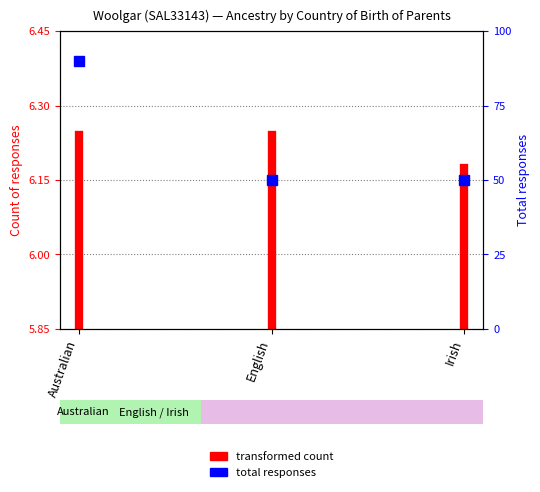

Is it true that the value at Australian is 8.3?

False